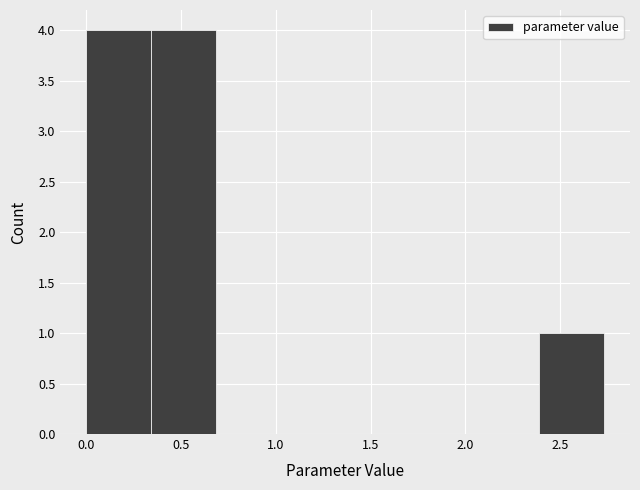

Reading left to right, transcribe this chart: for each bar, give the range it covers on the x-axis and its height. Neither the bar edges nor the heights are printed on the chart, so give them approximately, as read against the axes.

0.00 to 0.35: 4
0.35 to 0.70: 4
0.70 to 1.00: 0
1.00 to 1.35: 0
1.35 to 1.70: 0
1.70 to 2.05: 0
2.05 to 2.40: 0
2.40 to 2.75: 1